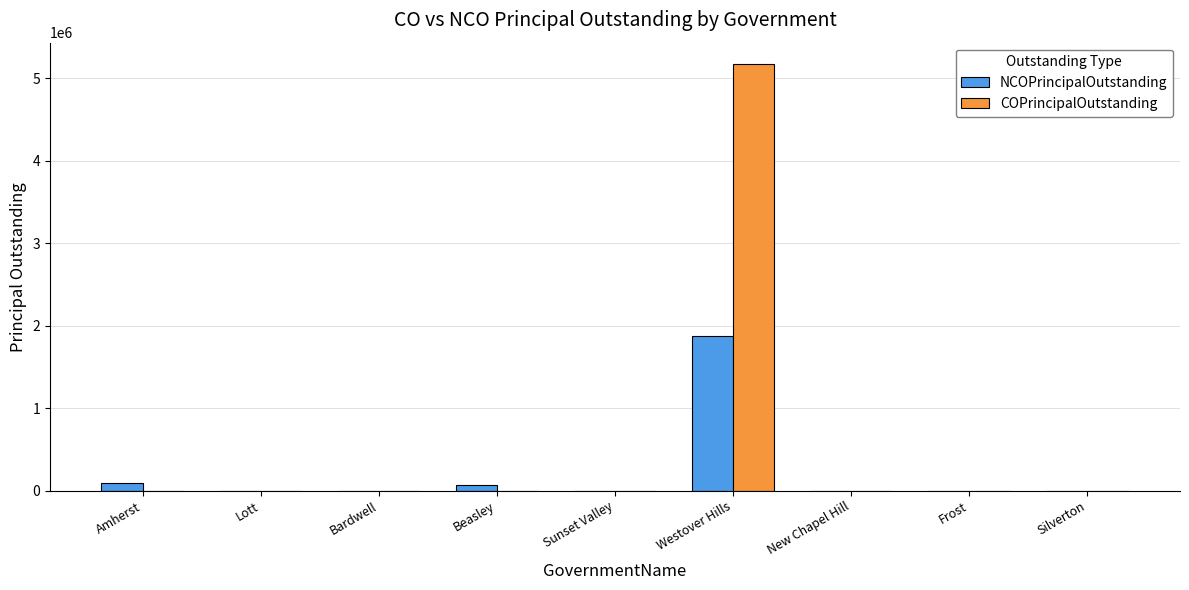

Which series has the largest total across all categories?

COPrincipalOutstanding